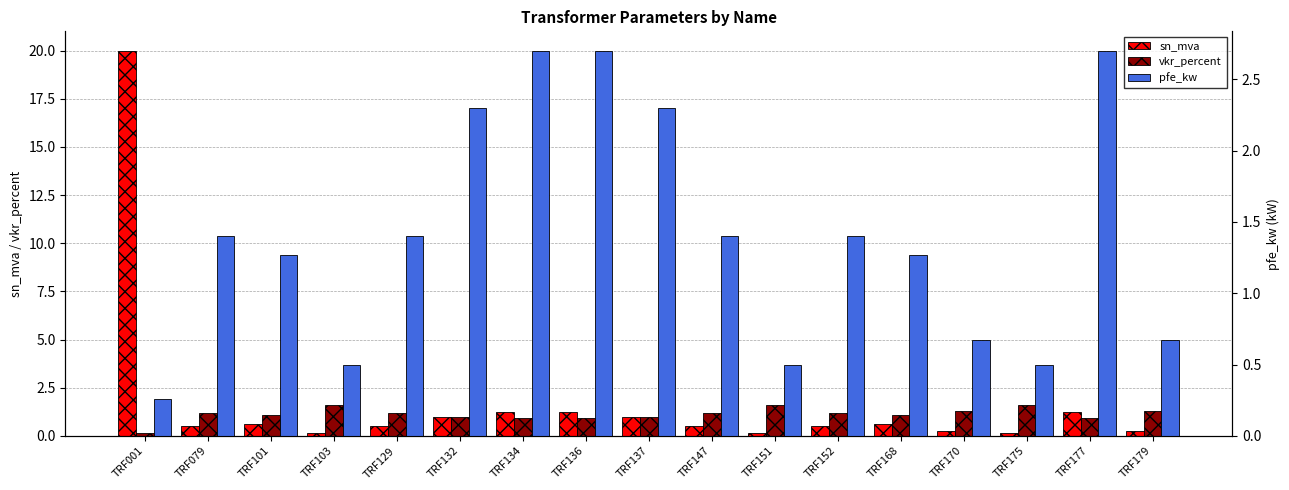

Which series has the largest total across all categories?

sn_mva